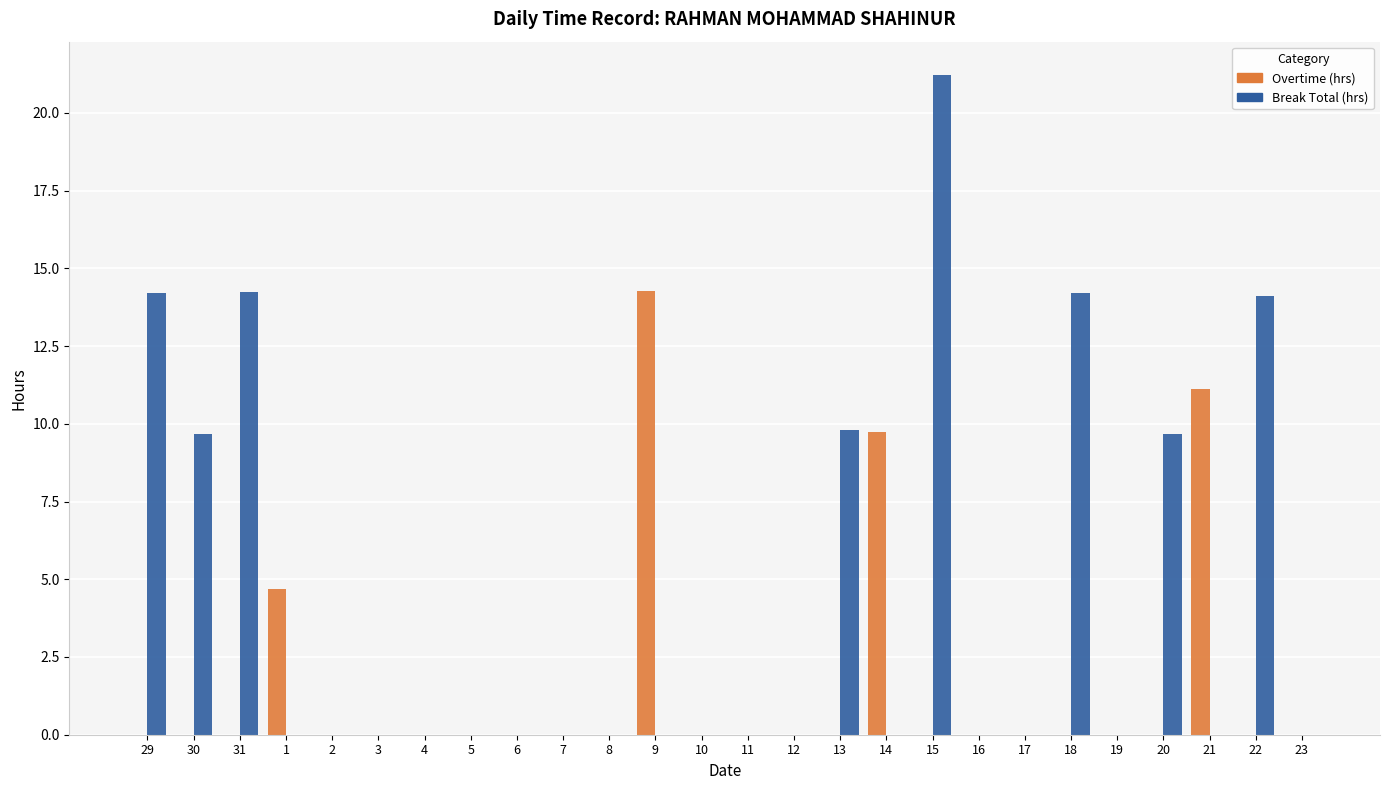

True or false: Break Total (hrs) has a value of 0.0 at 2.

True